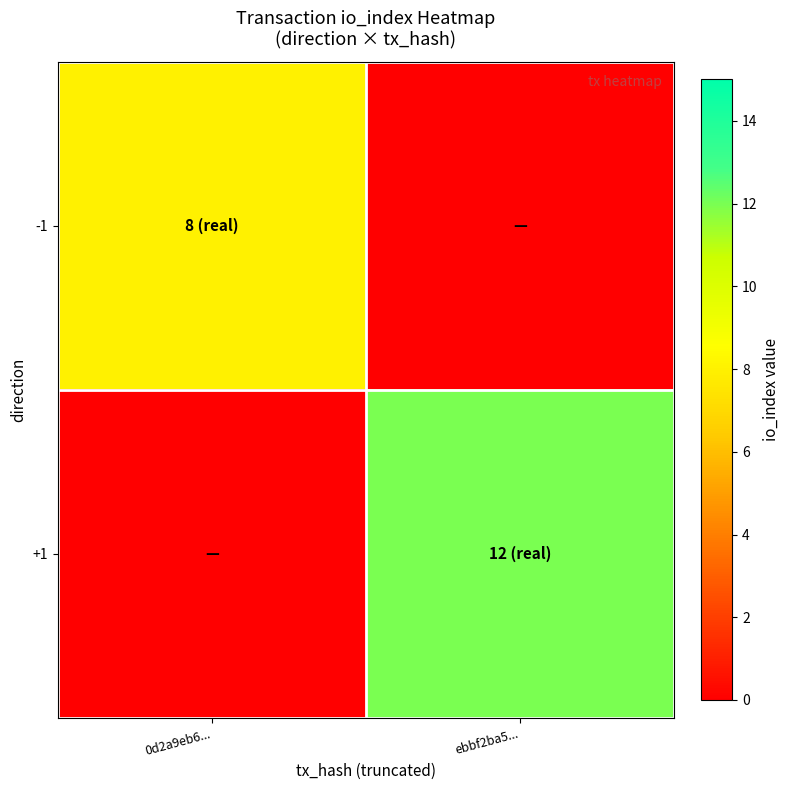

Which series has the largest total across all categories?

+1